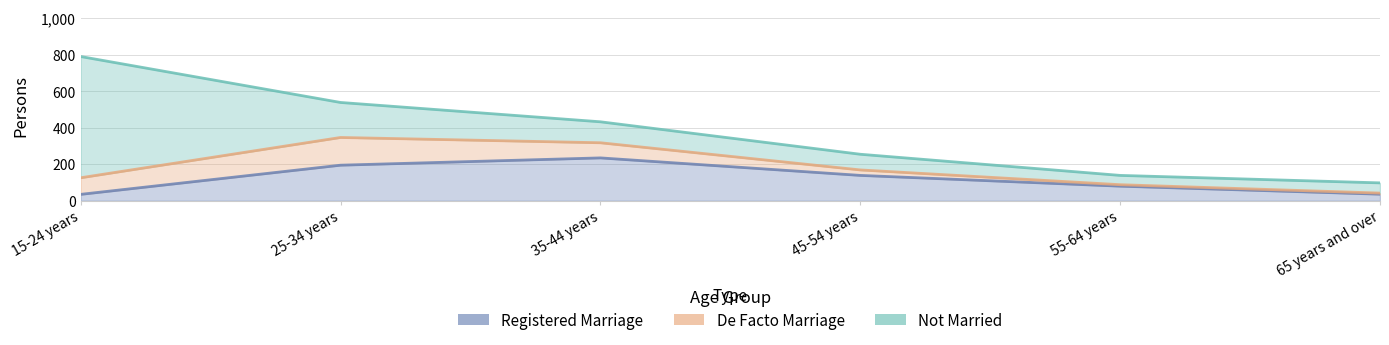

What is the label of the 4th point from the right?

35-44 years